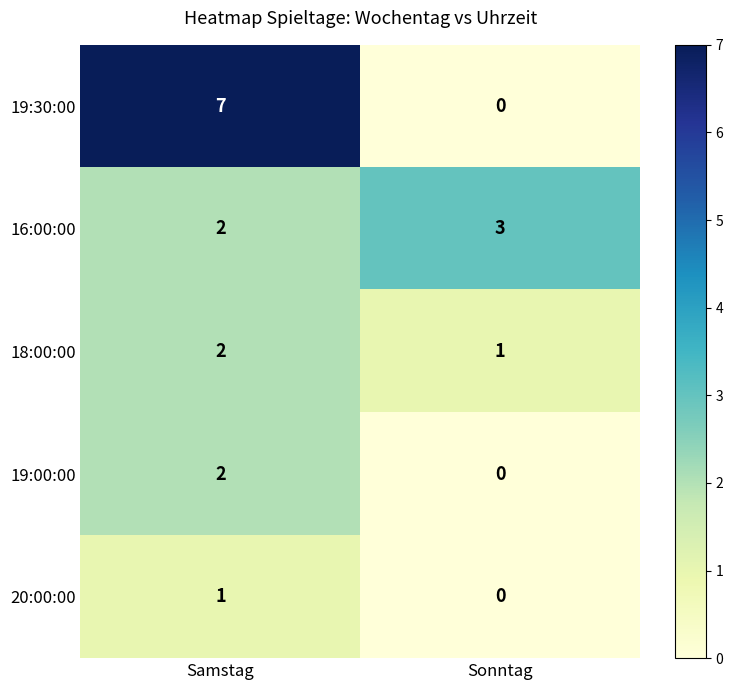

Which series has the largest range (max minus min)?

19:30:00